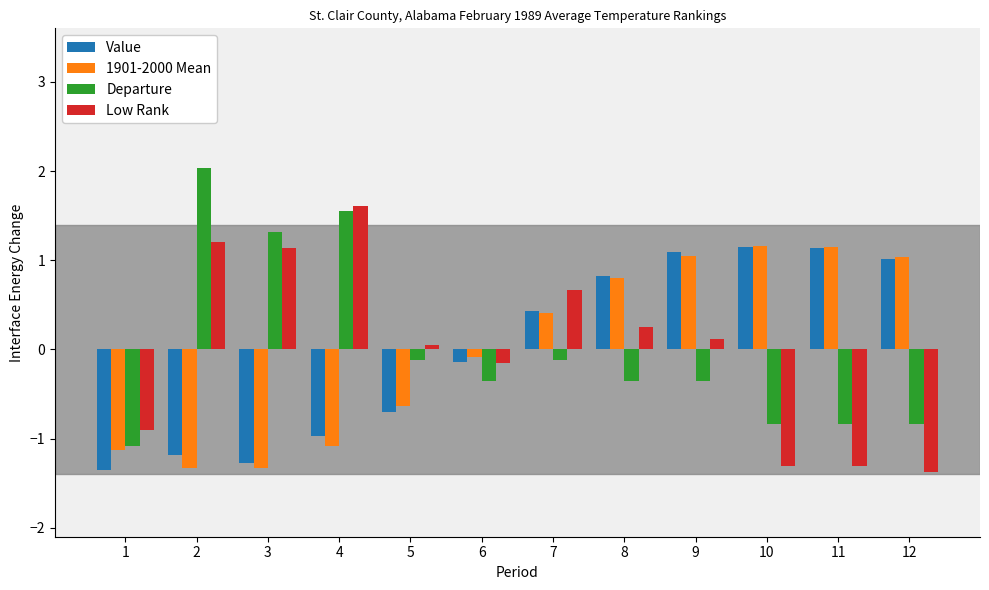

What is the minimum value shown in the chart?

-1.4